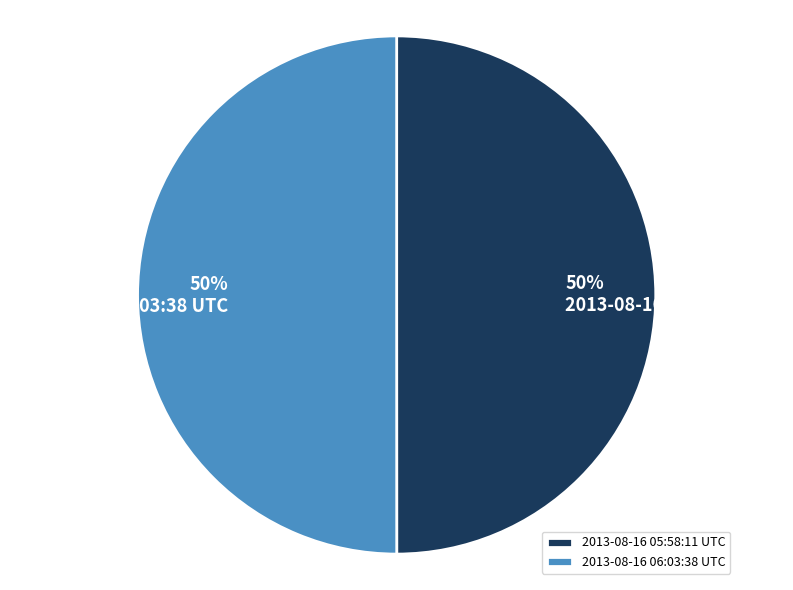

Approximately how many times larger is the value at 2013-08-16 06:03:38 UTC compared to 2013-08-16 05:58:11 UTC?

1.0